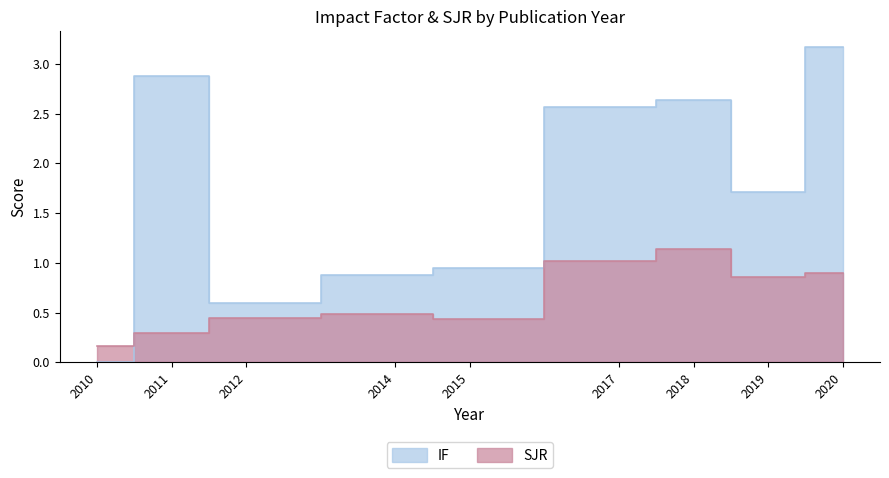

At which category does IF reach its first local peak?

2011